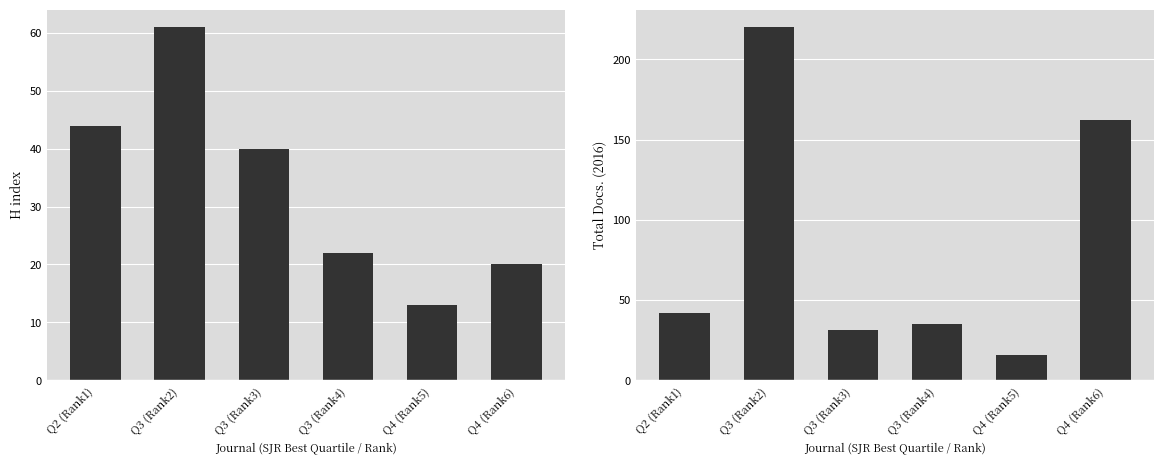

List the labels in order of Total Docs. (2016) value, largest first.

Q3 (Rank2), Q4 (Rank6), Q2 (Rank1), Q3 (Rank4), Q3 (Rank3), Q4 (Rank5)